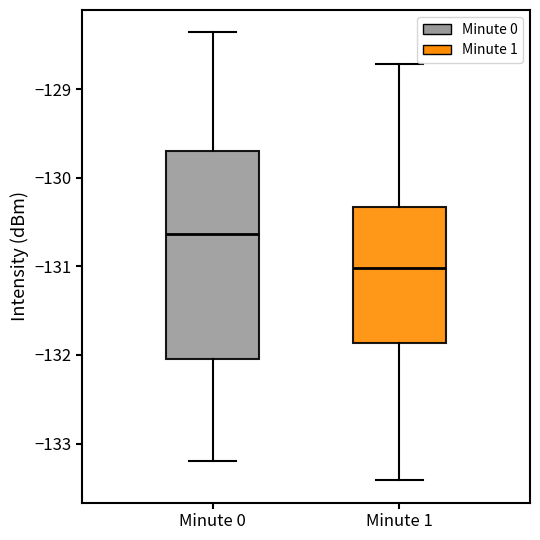

Where is the upper edge of the box for Minute 1 on the y-axis? The values are not printed on the chart, so give them approximately, as read against the axis.

-130.3